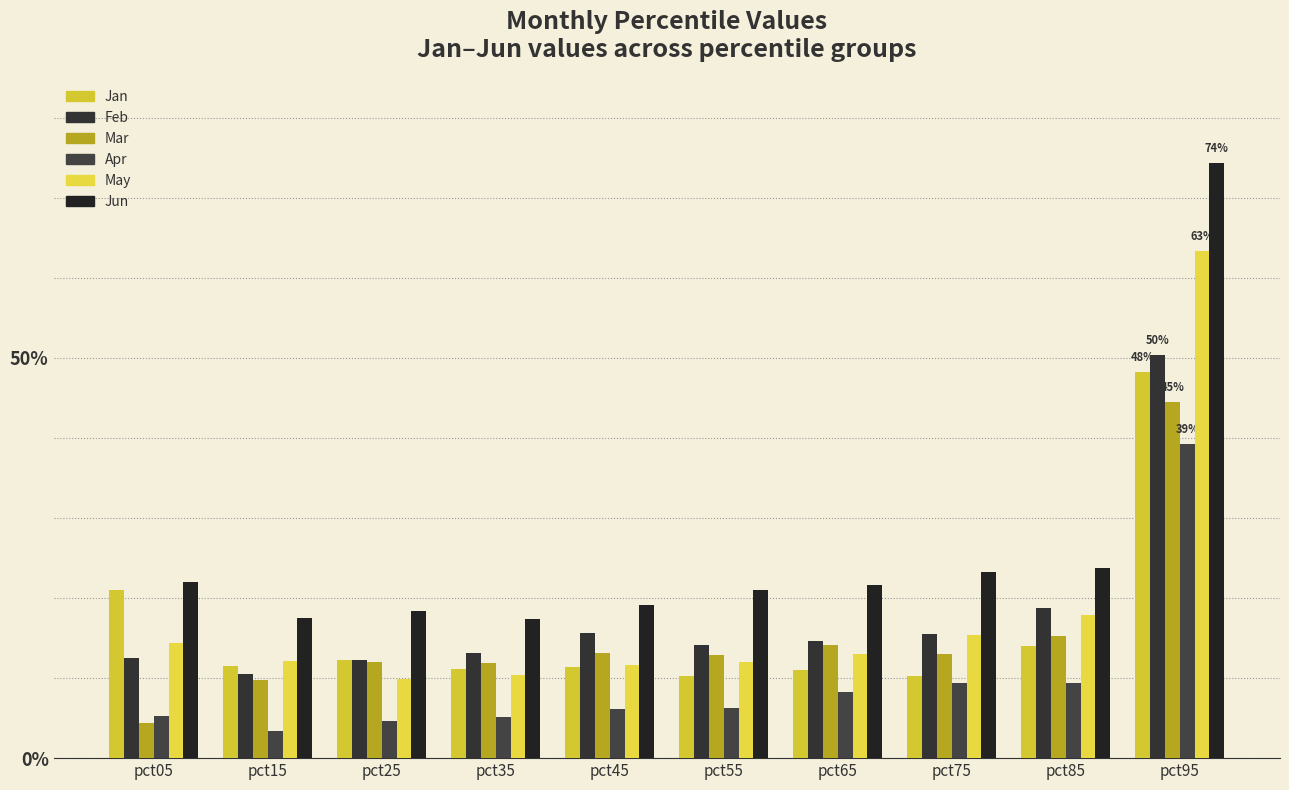

Which series has the largest total across all categories?

Jun